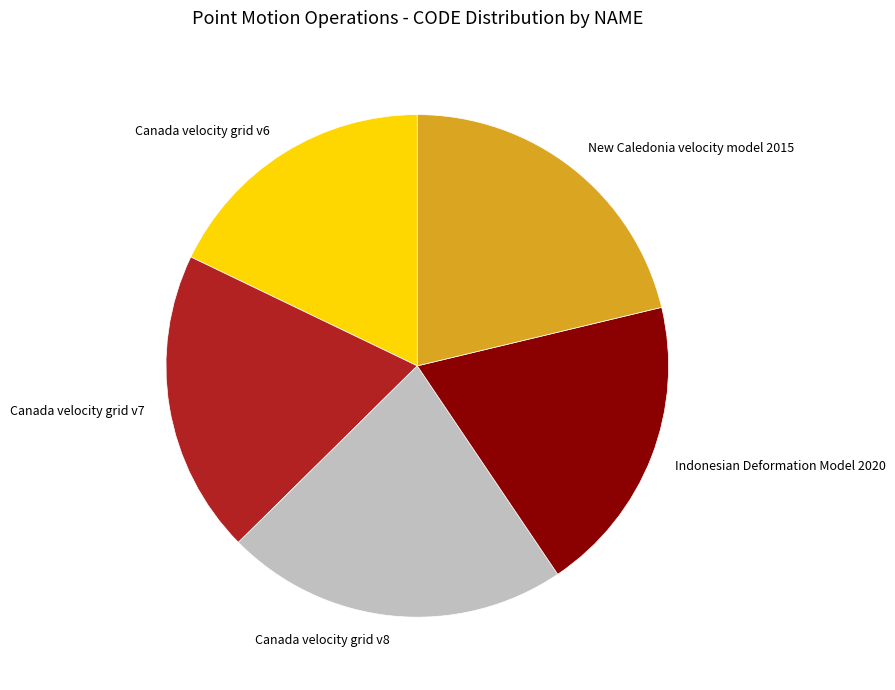

Which category has the biggest portion of the pie?

Canada velocity grid v8